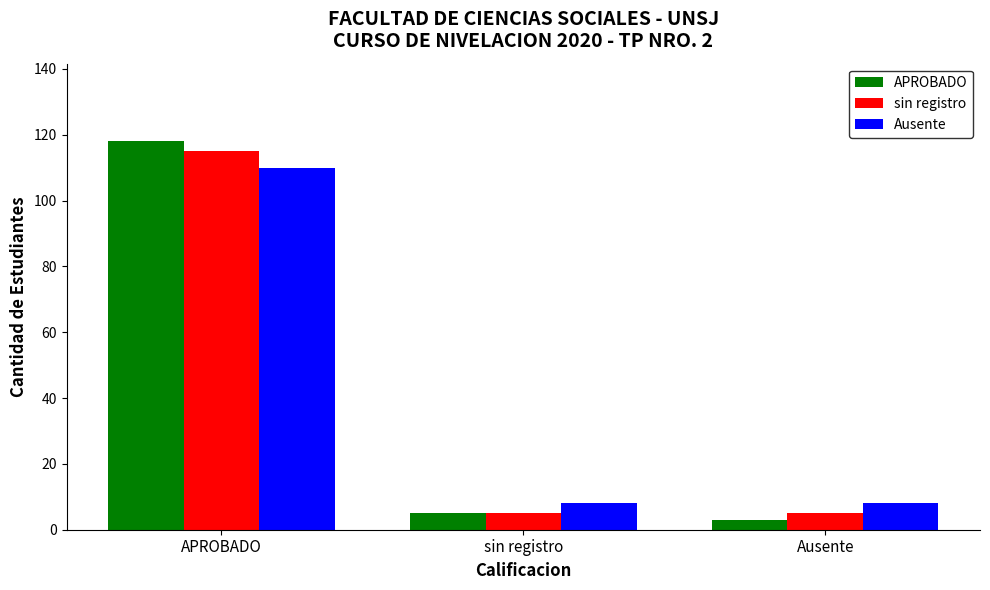

Which series changed the most between APROBADO and sin registro?

APROBADO